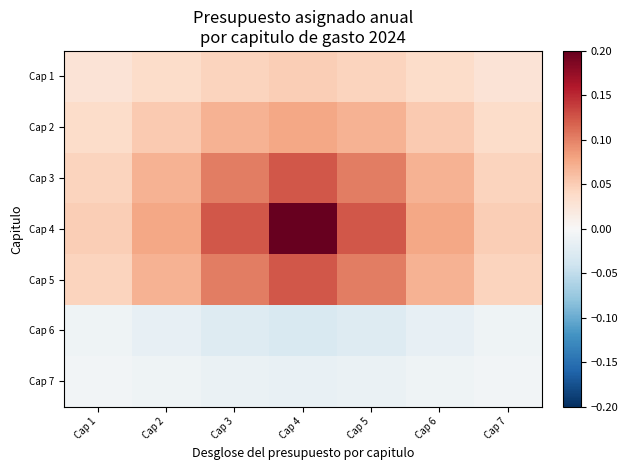

Which series has the largest total across all categories?

Cap 4